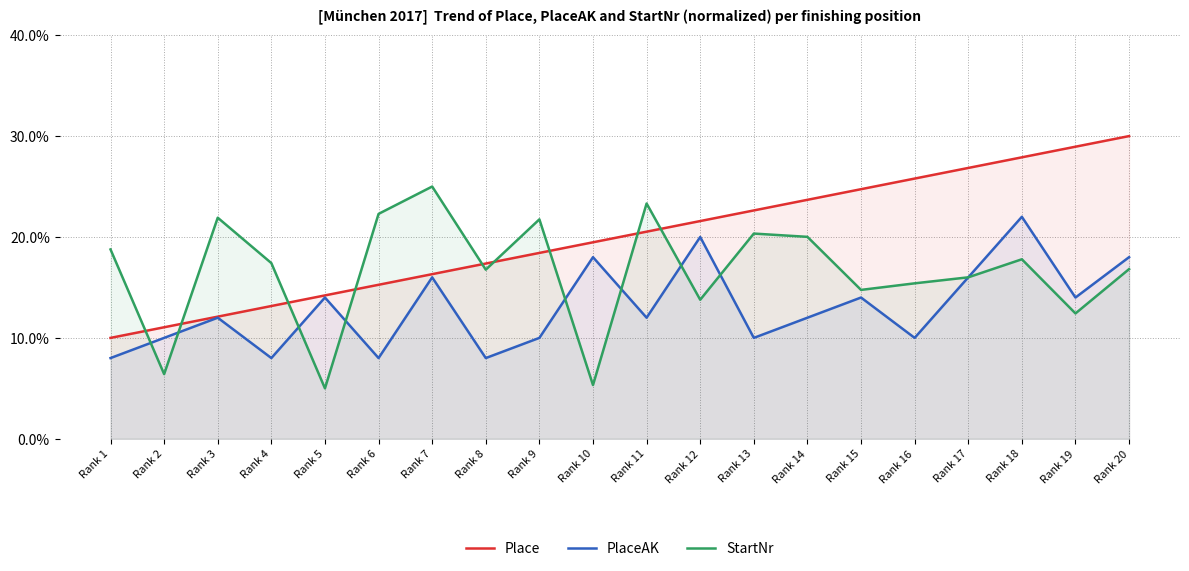

List the series in order of their peak value, lowest first.

PlaceAK, StartNr, Place